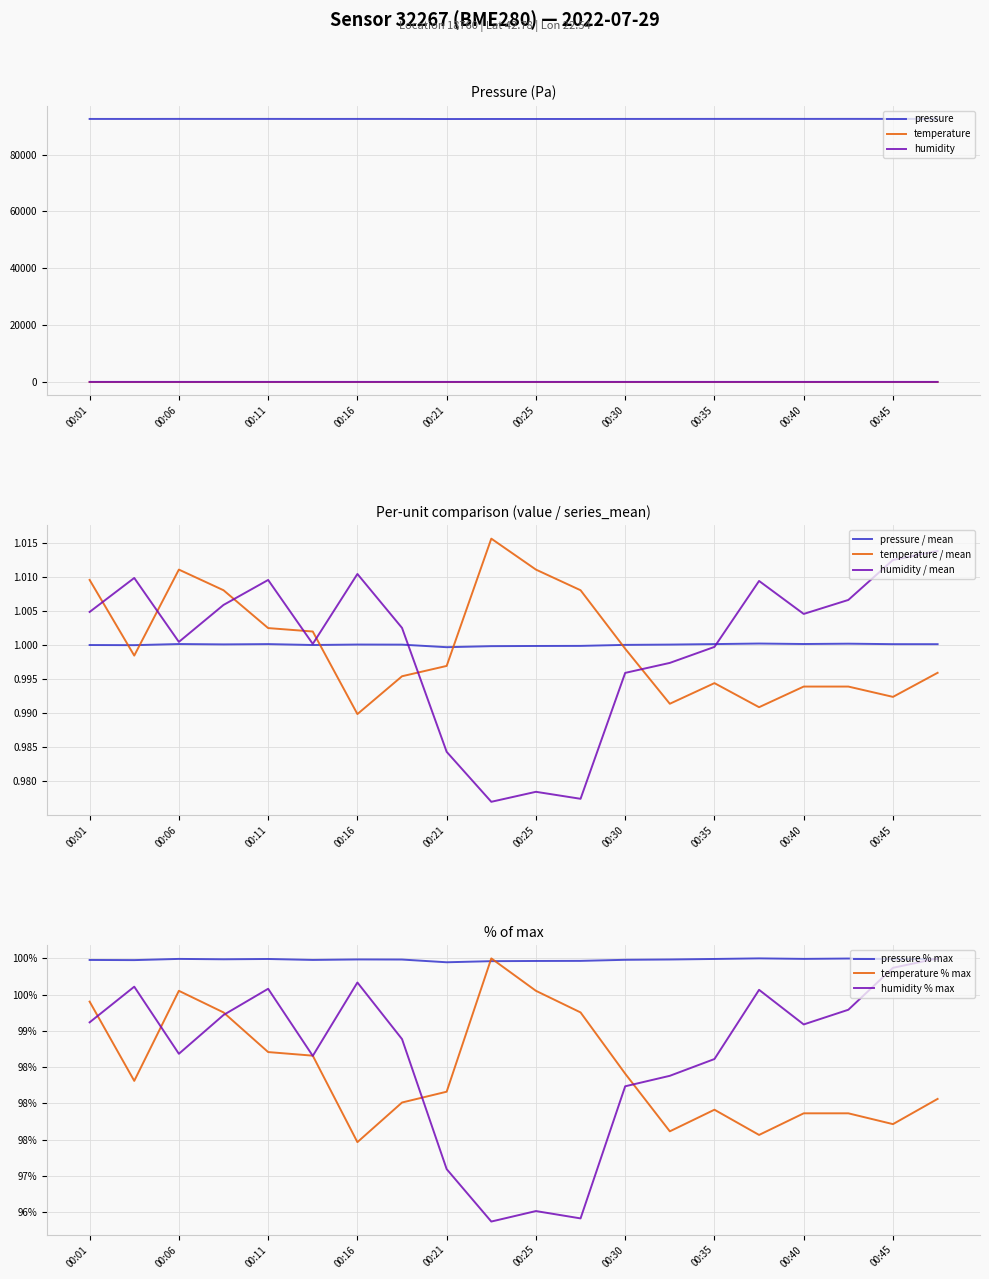

What is the value of the temperature point at the 9th from the left?

19.7